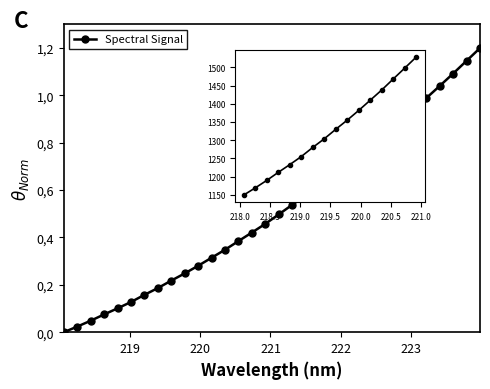

Does the chart display data point markers on the line(s)?

Yes